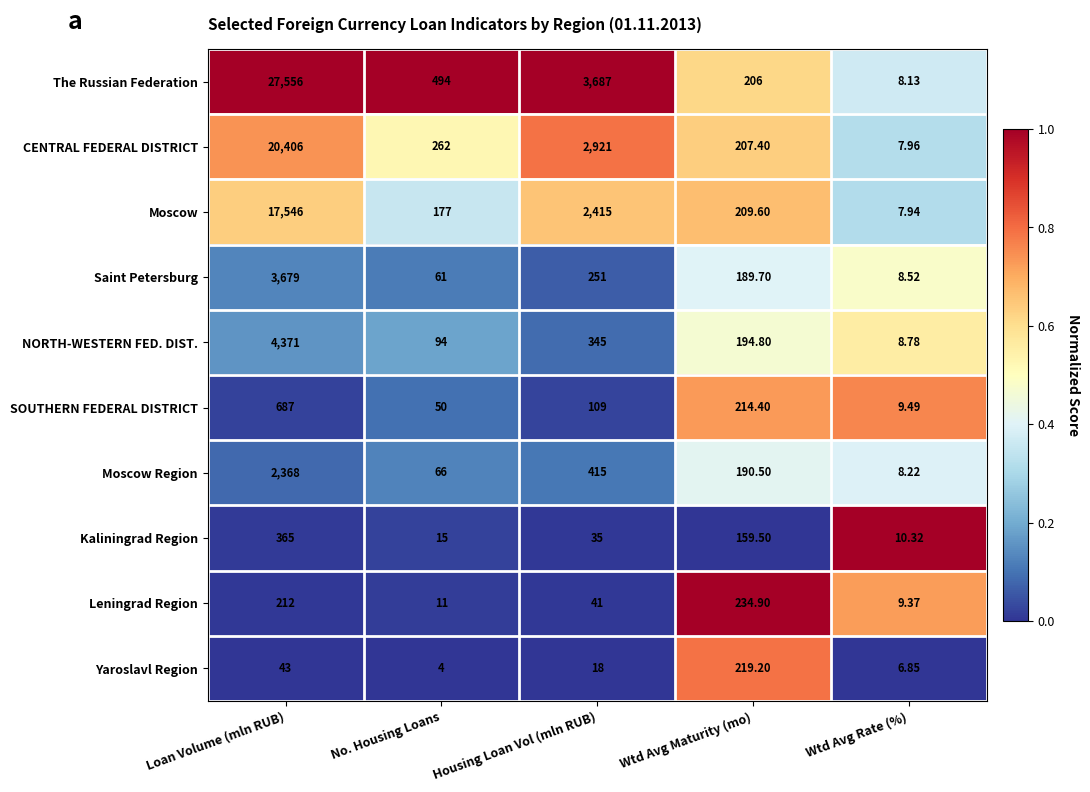

Which series has the widest spread of values?

The Russian Federation